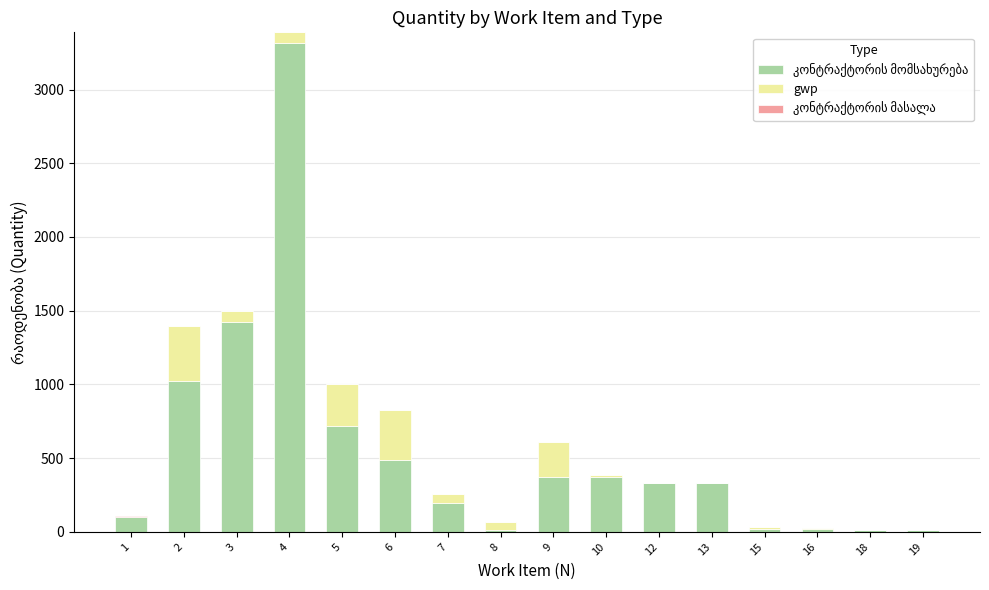

What is the total value across all series at 9?

610.0